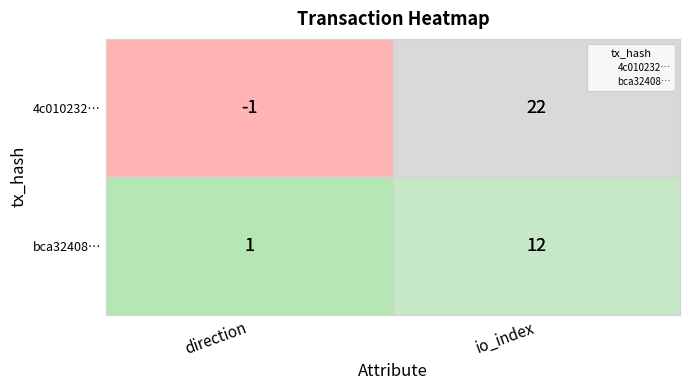

Count the 4c0102322ad0e7dbab2eac1666111c53129228a values in the range -1 to 22.

2